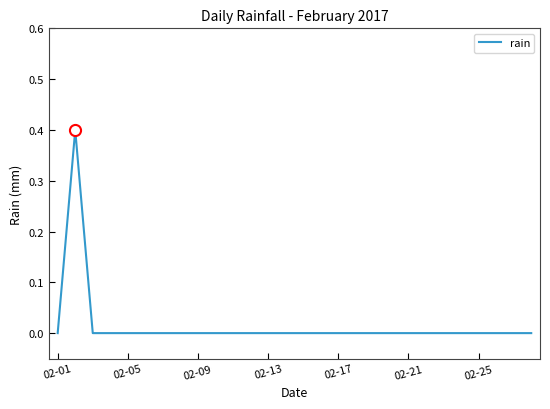

Reading right to left, what are all the values shown in this chart?

0.0	0.0	0.0	0.0	0.0	0.0	0.0	0.0	0.0	0.0	0.0	0.0	0.0	0.0	0.0	0.0	0.0	0.0	0.0	0.0	0.0	0.0	0.0	0.0	0.0	0.0	0.4	0.0